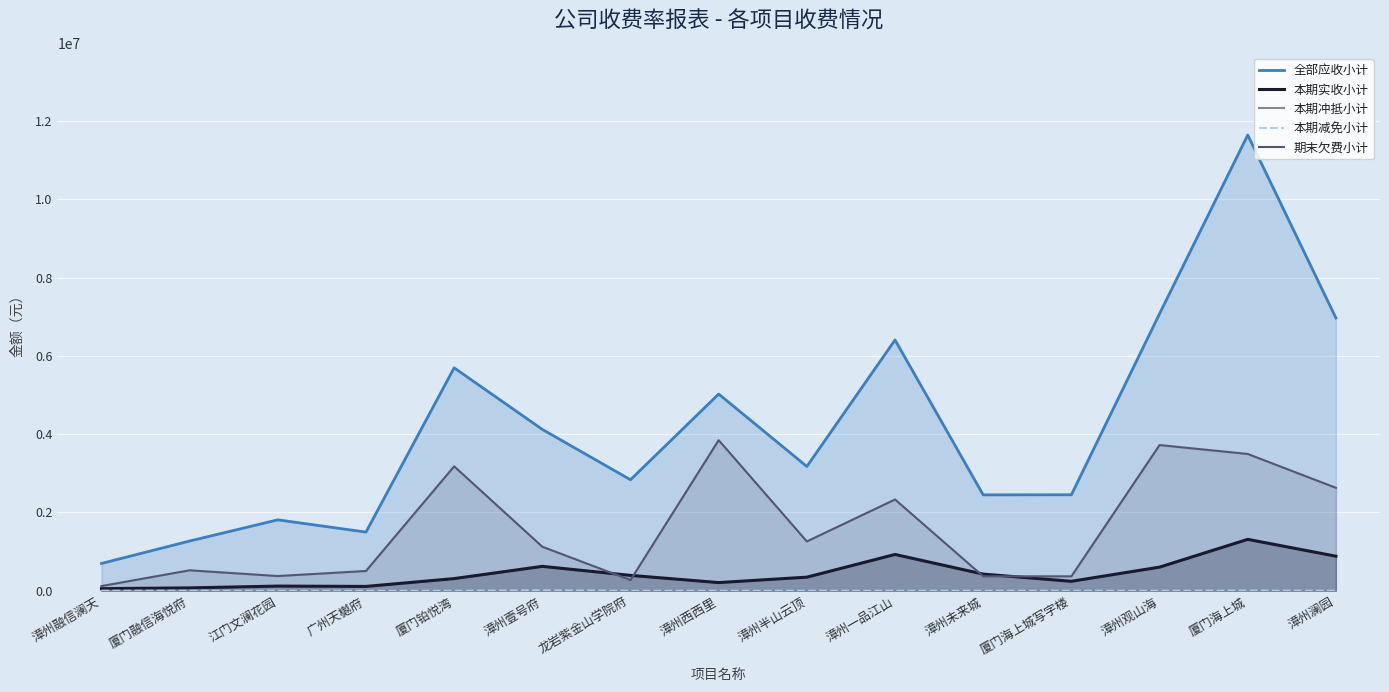

What is the difference between the 本期冲抵小计 values at 龙岩紫金山学院府 and 厦门融信海悦府?

3098.3